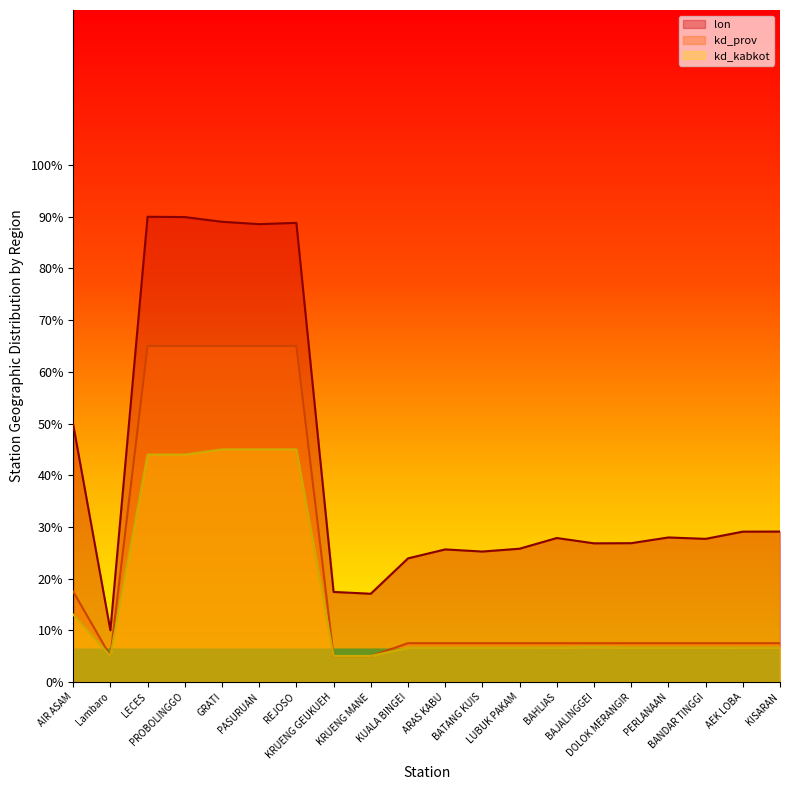

What is the label of the 14th point from the right?

REJOSO